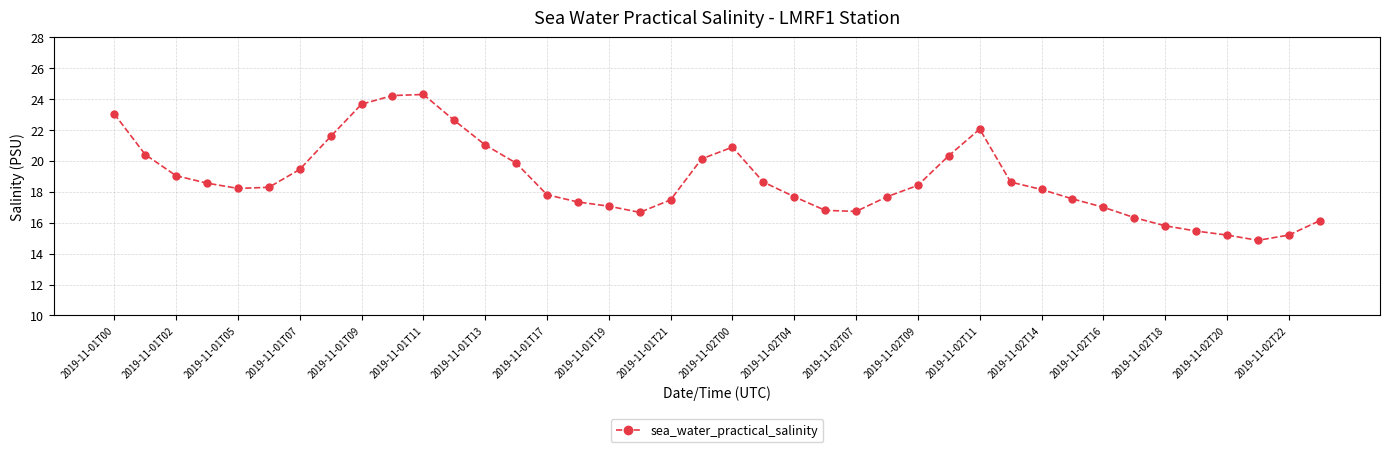

True or false: the data has more than 2 interior local peaks.

True